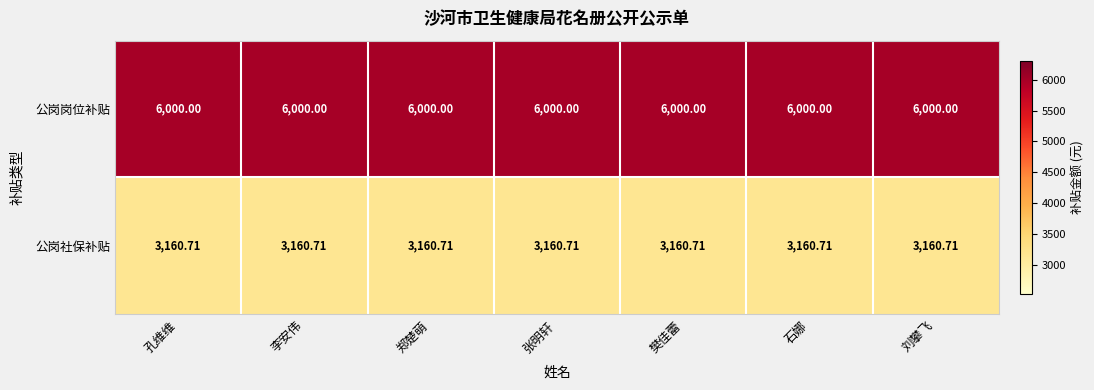

List the series in order of their overall mean, lowest first.

公岗社保补贴, 公岗岗位补贴